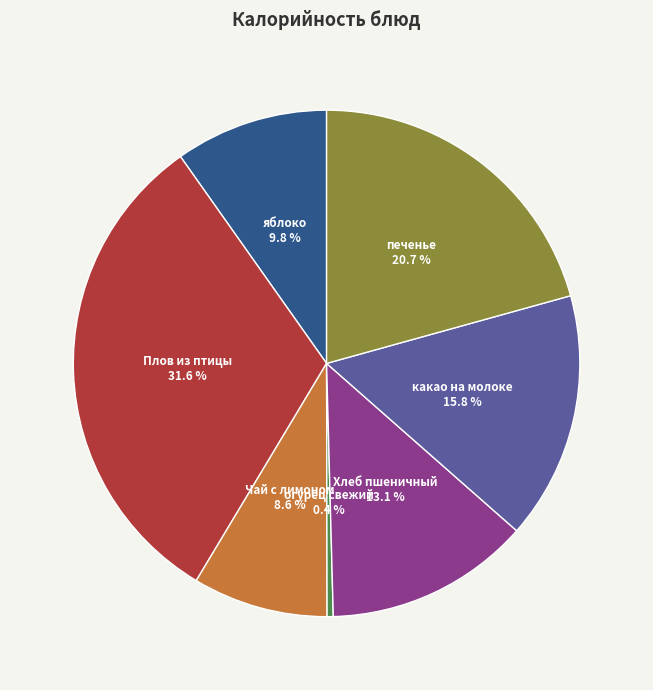

Is it true that печенье is 21% of the pie?

True